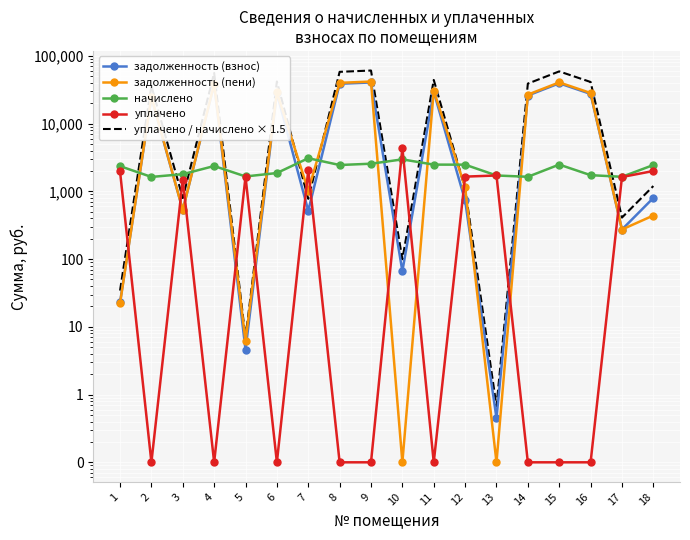

Reading left to right, extract all data points from this chart.

задолженность (взнос): 1=22.9	2=24099.5	3=530.6	4=37457.8	5=4.6	6=27956.4	7=516.9	8=38753.5	9=40520.4	10=66.3	11=29434.2	12=734.4	13=0.5	14=25973.1	15=39342.5	16=27445.4	17=273.4	18=798.7
задолженность (пени): 1=22.2	2=24916.0	3=530.1	4=38640.7	5=6.2	6=28888.2	7=1027.8	8=39977.4	9=41800.1	10=0.1	11=30674.8	12=1148.2	13=0.1	14=26793.4	15=40585.0	16=28312.2	17=273.4	18=439.9
начислено: 1=2354.8	2=1633.1	3=1793.0	4=2365.9	5=1659.1	6=1863.7	7=3083.9	8=2447.8	9=2559.4	10=2964.8	11=2481.2	12=2477.5	13=1714.9	14=1640.5	15=2485.0	16=1733.5	17=1640.5	18=2447.8
уплачено: 1=1966.0	2=0.1	3=1495.0	4=0.1	5=1644.0	6=0.1	7=2058.0	8=0.1	9=0.1	10=4379.0	11=0.1	12=1650.0	13=1715.0	14=0.1	15=0.1	16=0.1	17=1628.2	18=1997.8
уплачено / начислено × 1.5: 1=34.3	2=36149.2	3=795.8	4=56186.6	5=6.9	6=41934.5	7=775.3	8=58130.3	9=60780.6	10=99.4	11=44151.3	12=1101.6	13=0.7	14=38959.6	15=59013.7	16=41168.2	17=410.1	18=1198.1